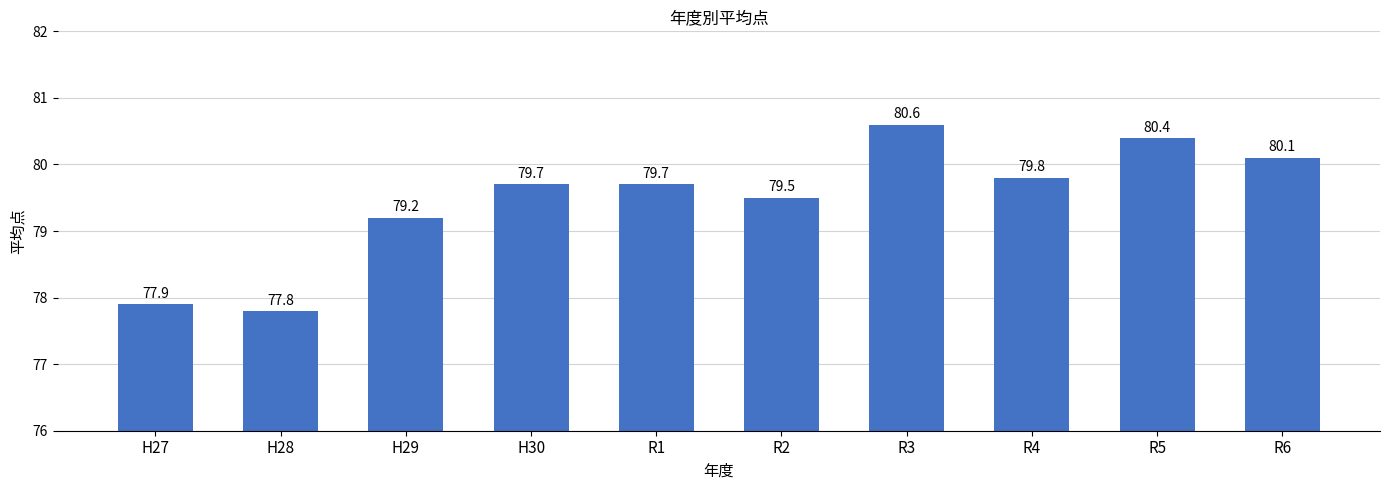

What is the average value?

79.5